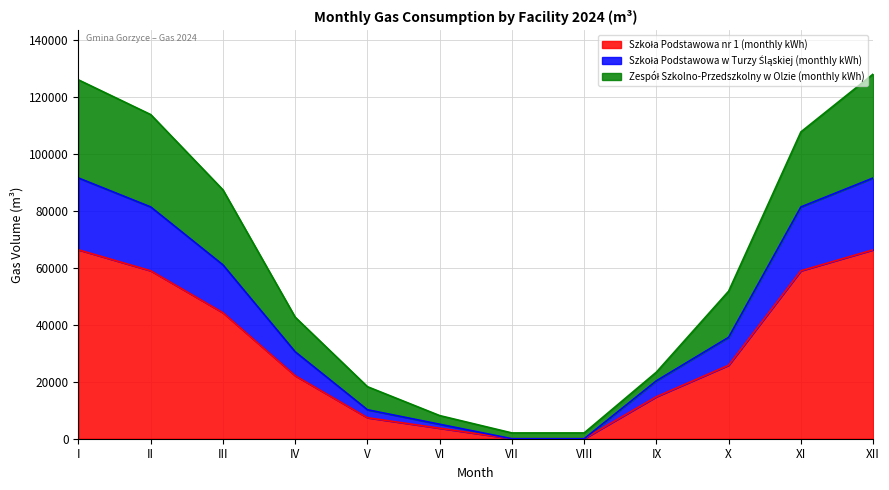

The Szkoła Podstawowa w Turzy Śląskiej (monthly kWh) series shows 12845 at IX. True or false?

False